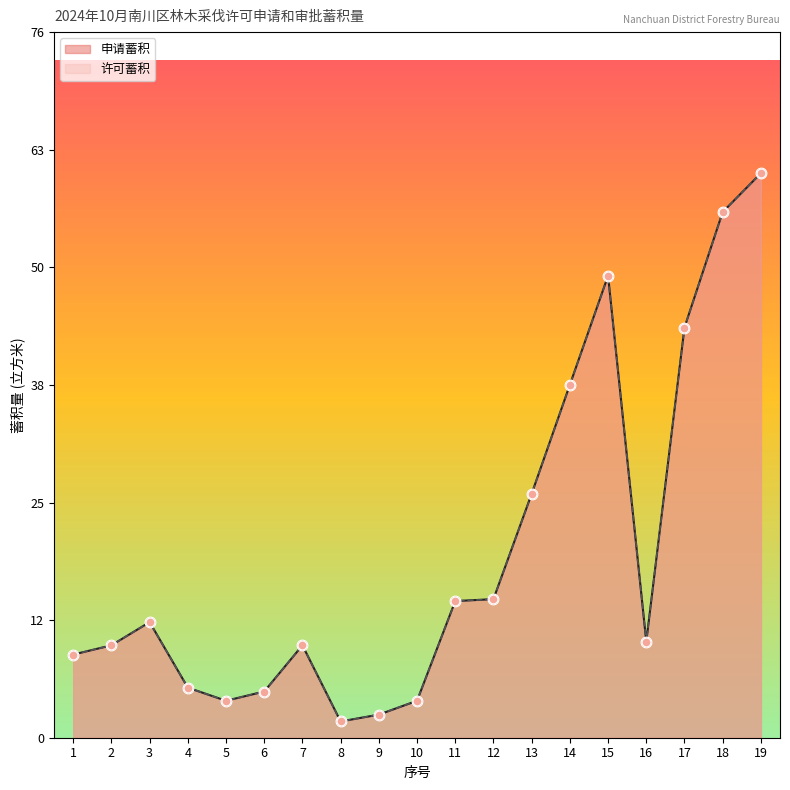

Which series reaches the minimum Y coordinate?

申请蓄积